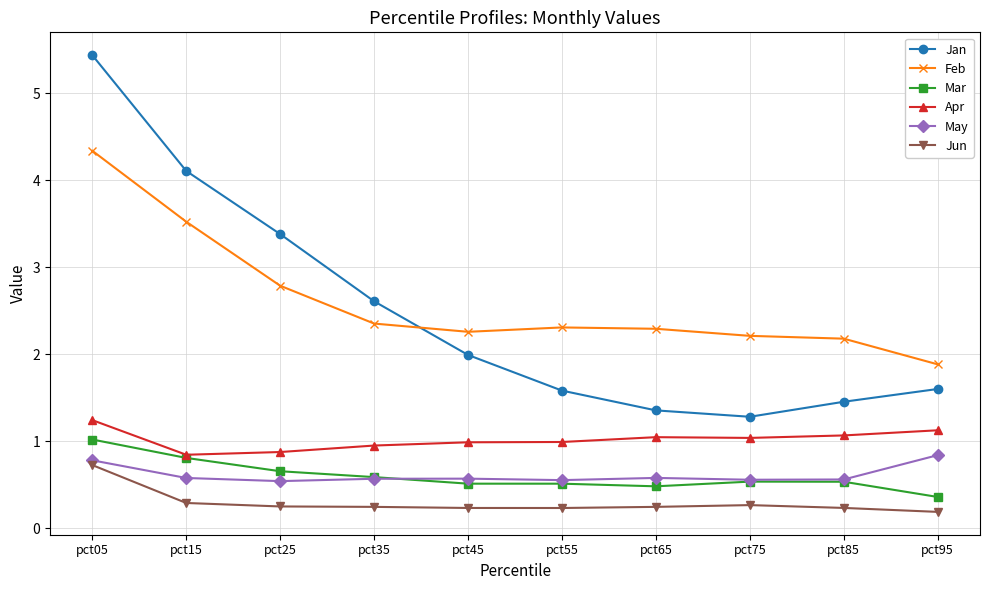

What is the value of the Feb point at the 5th from the left?

2.3